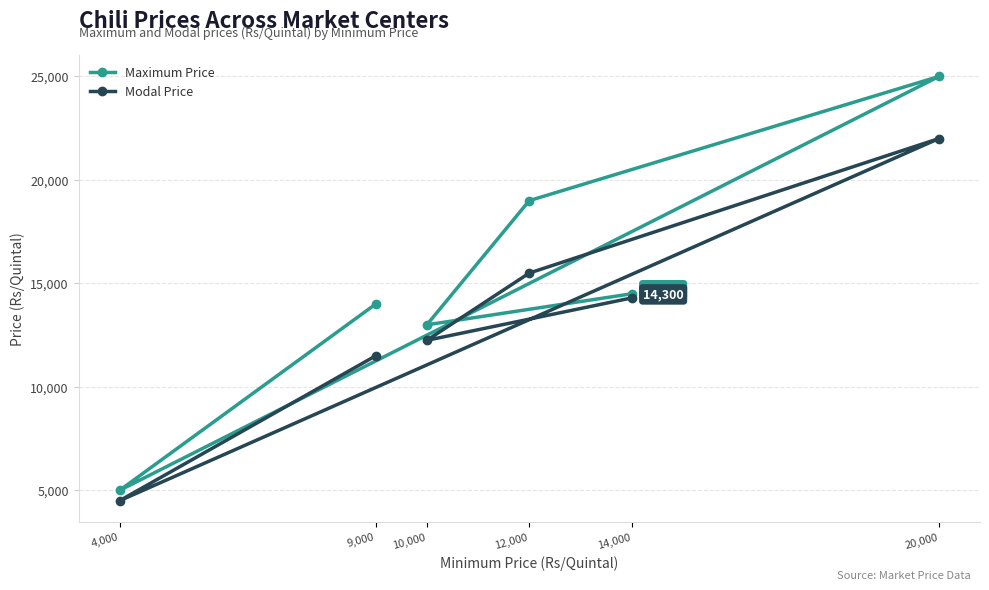

Count the number of categories in the chart.

6